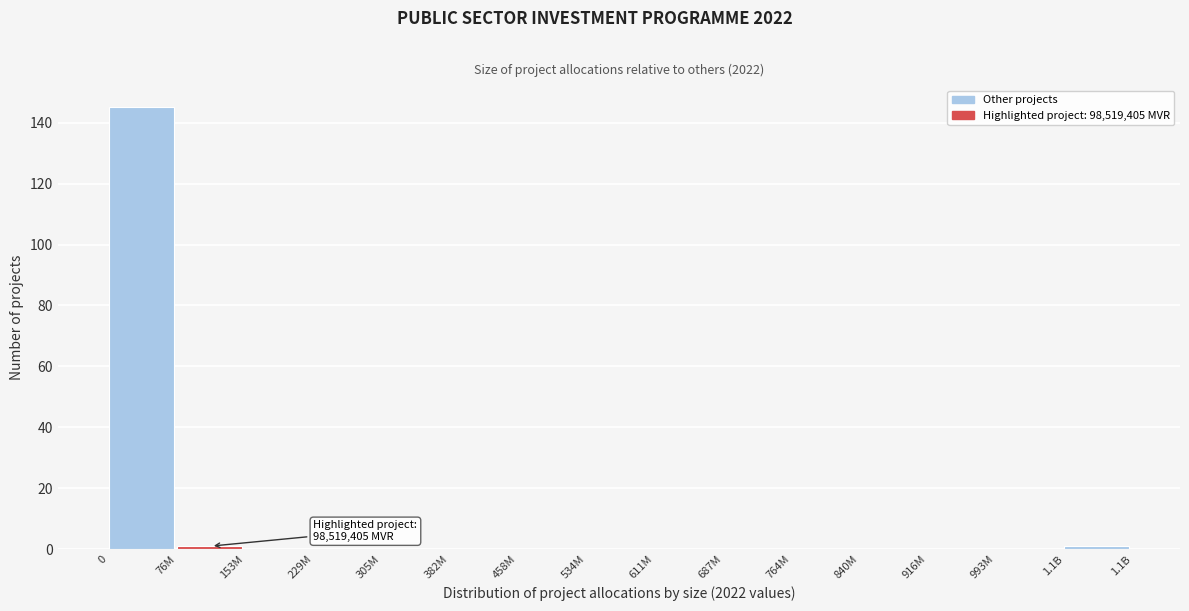

Reading right to left, transcribe all the data shown in this chart.

1.1B=1	993M=0	916M=0	840M=0	764M=0	687M=0	611M=0	534M=0	458M=0	382M=0	305M=0	229M=0	153M=0	76M=1	0=145